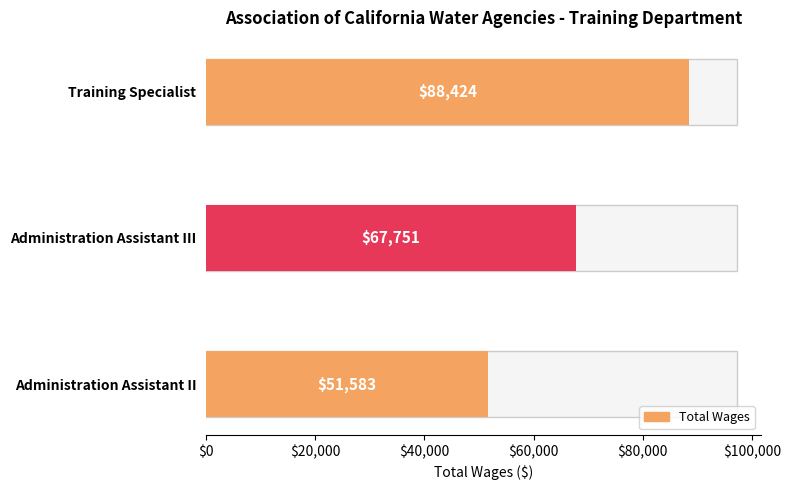

How many values are between 51583 and 88424?

3